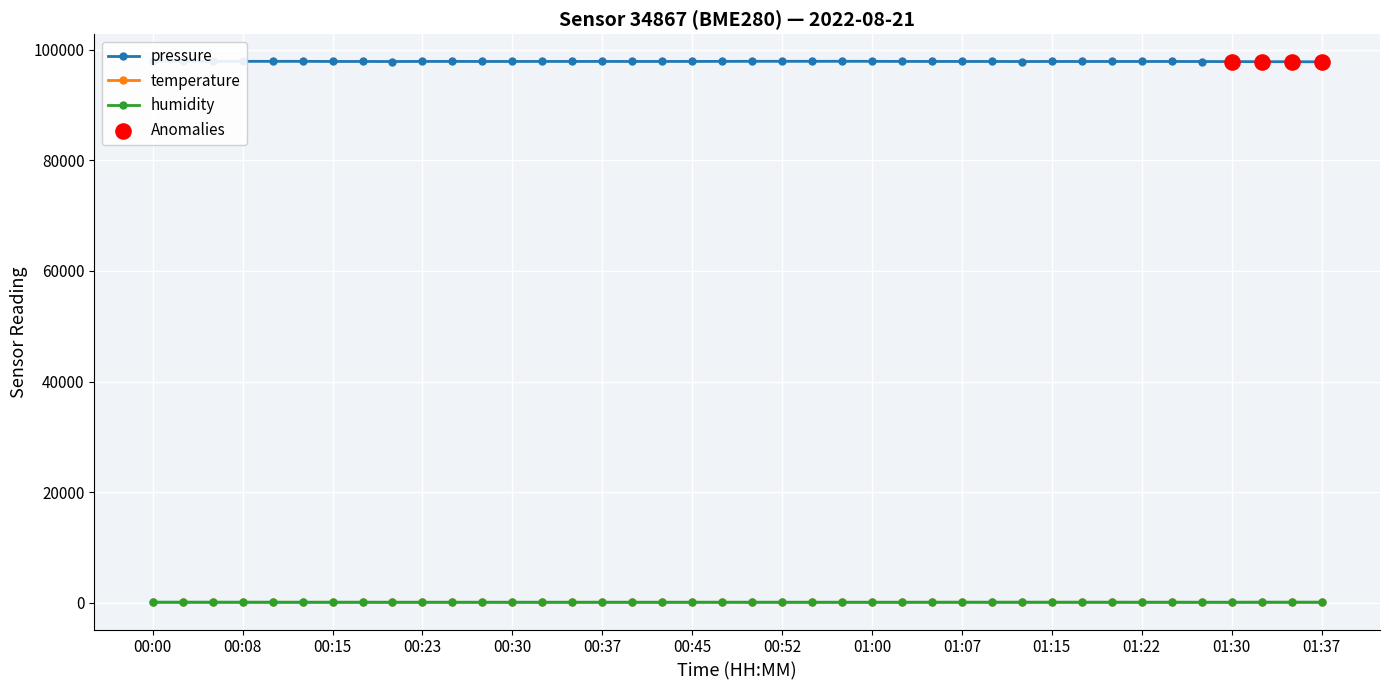

At which category is the sum across all series the highest?

00:00